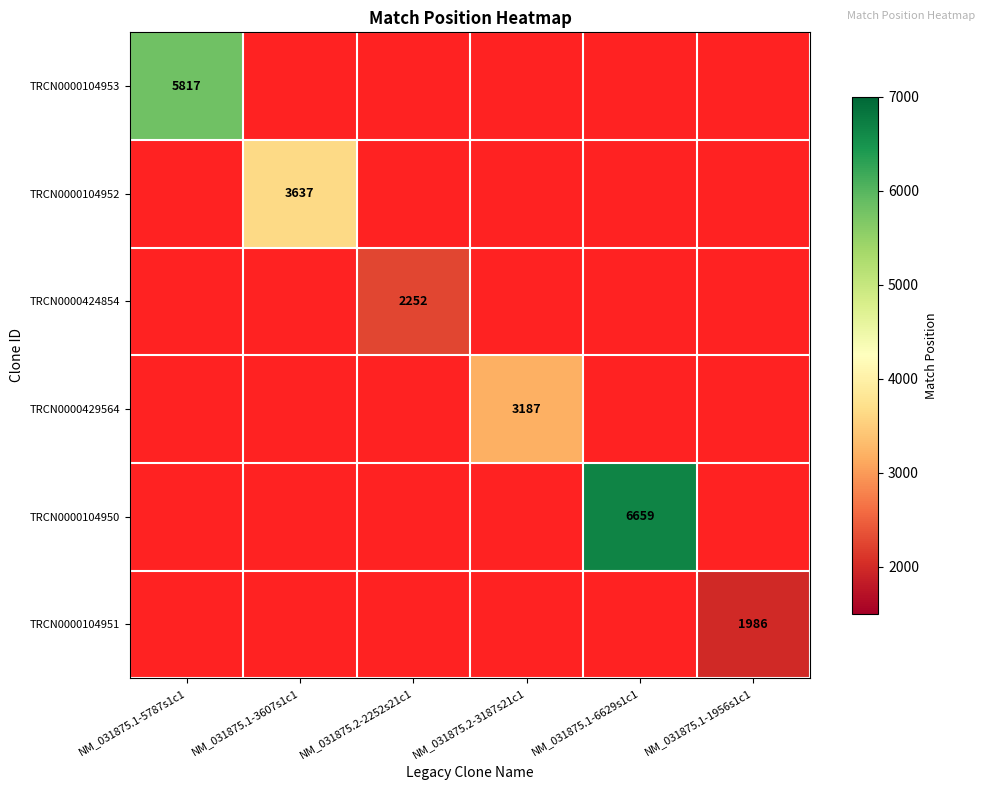

The value of TRCN0000424854 at NM_031875.2-2252s21c1 is 1458. True or false?

False